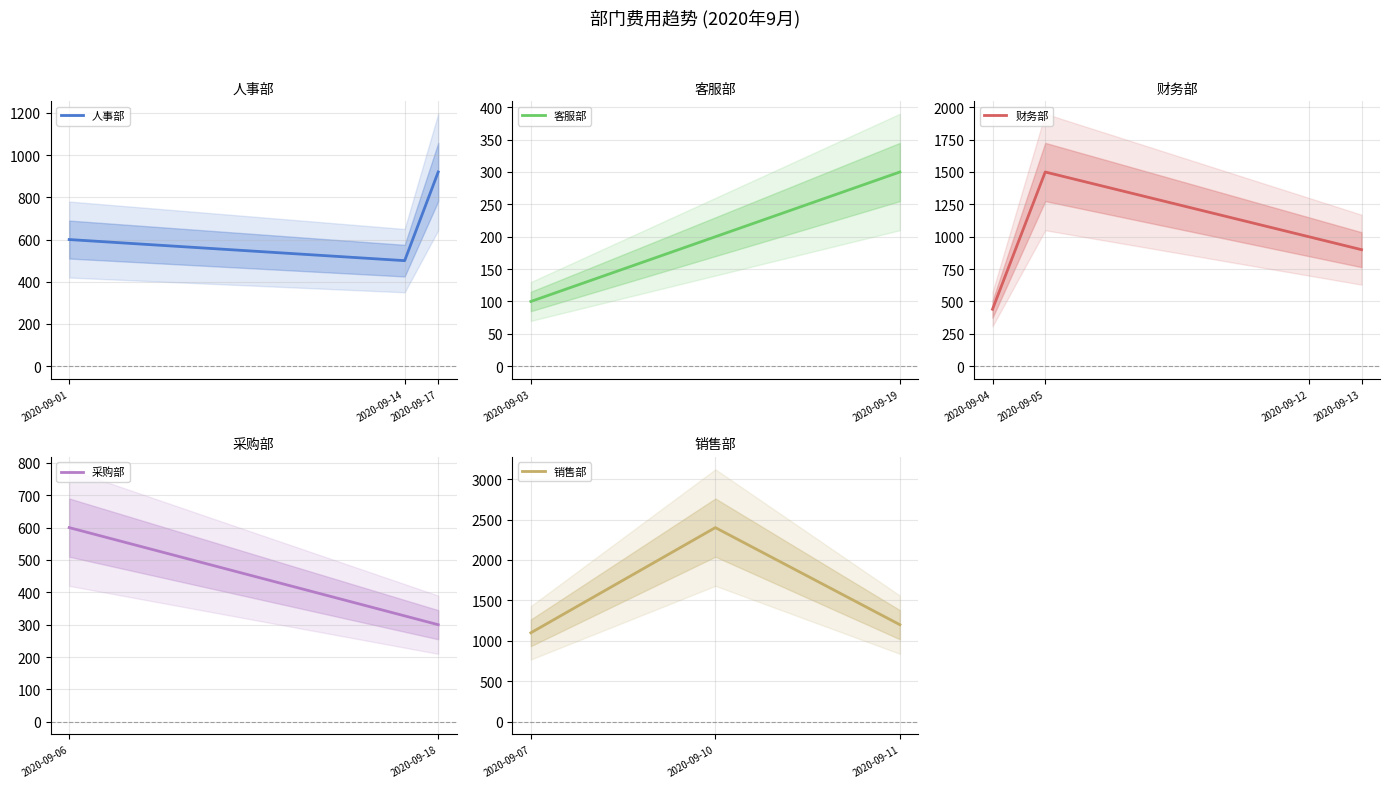

Is this an area chart (filled region under the line)?

No